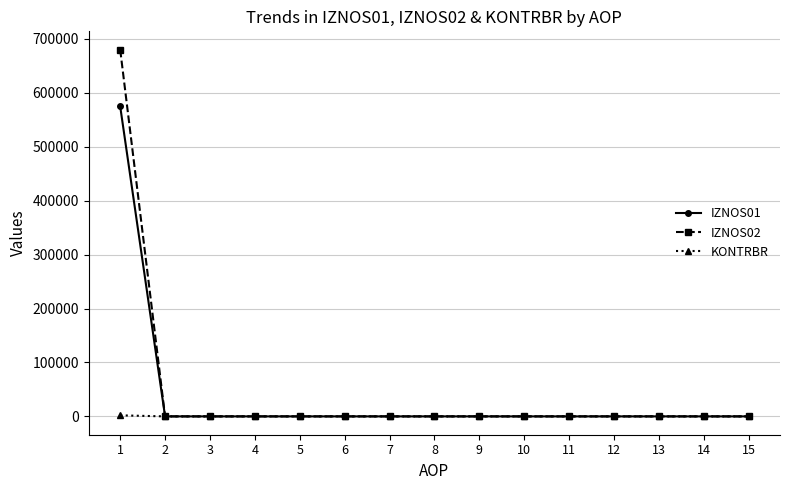

Count the number of data series in this chart.

3